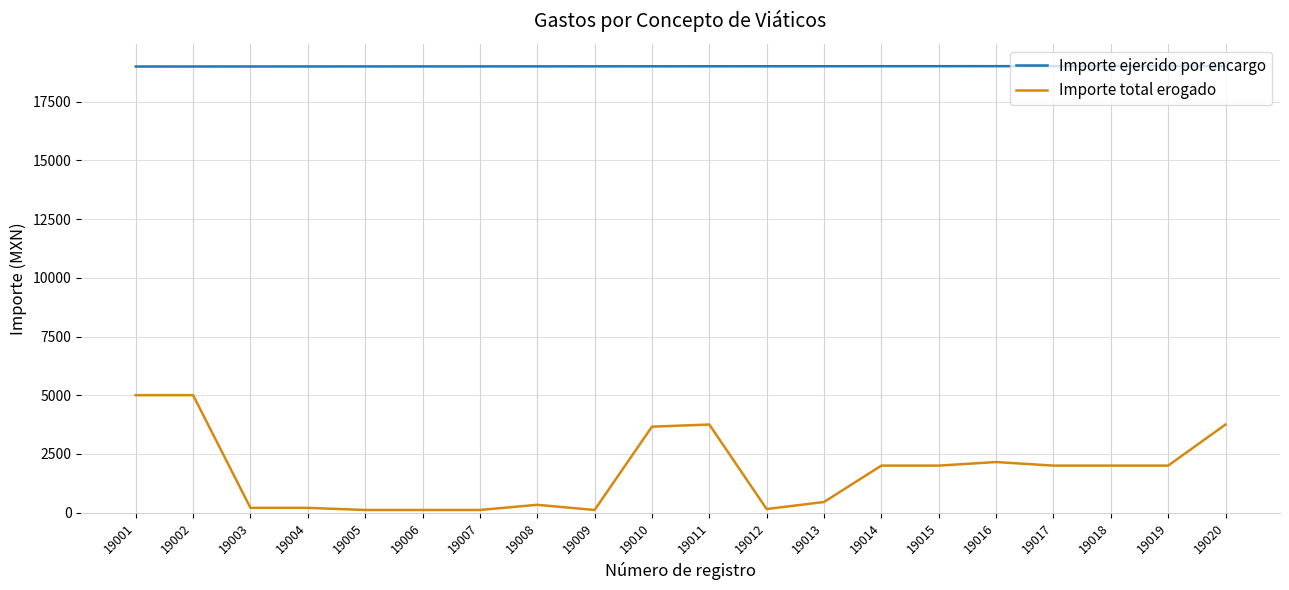

List the series in order of their peak value, highest first.

Importe ejercido por encargo, Importe total erogado